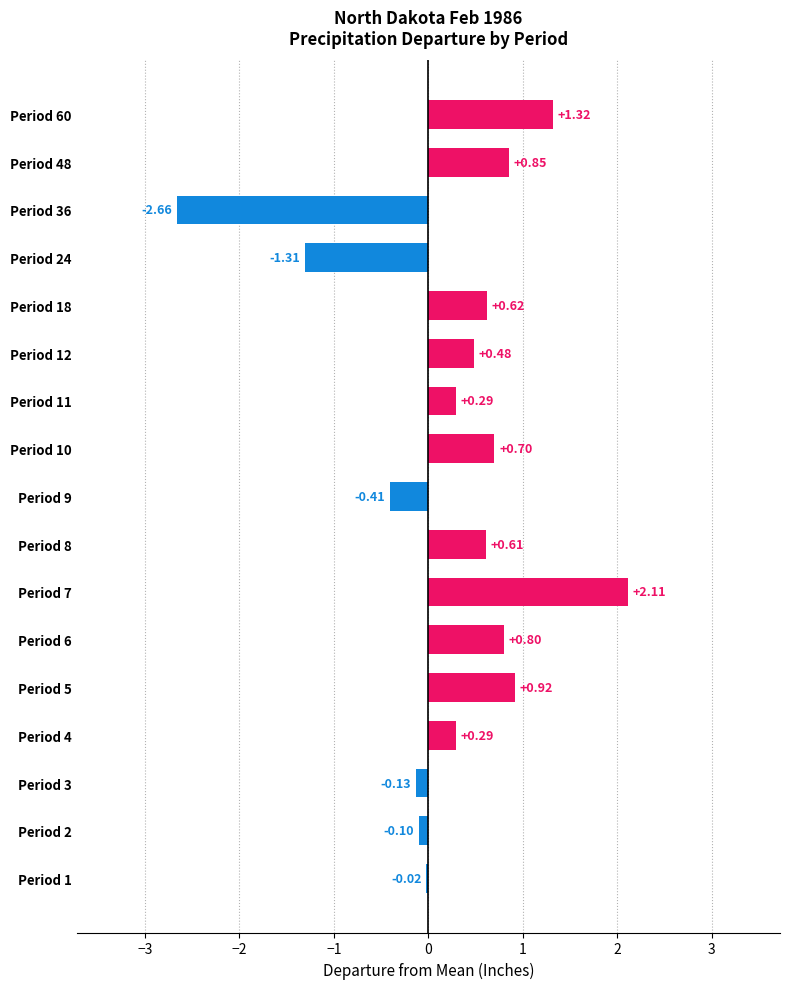

What is the change in value from Period 8 to Period 36?

-3.3